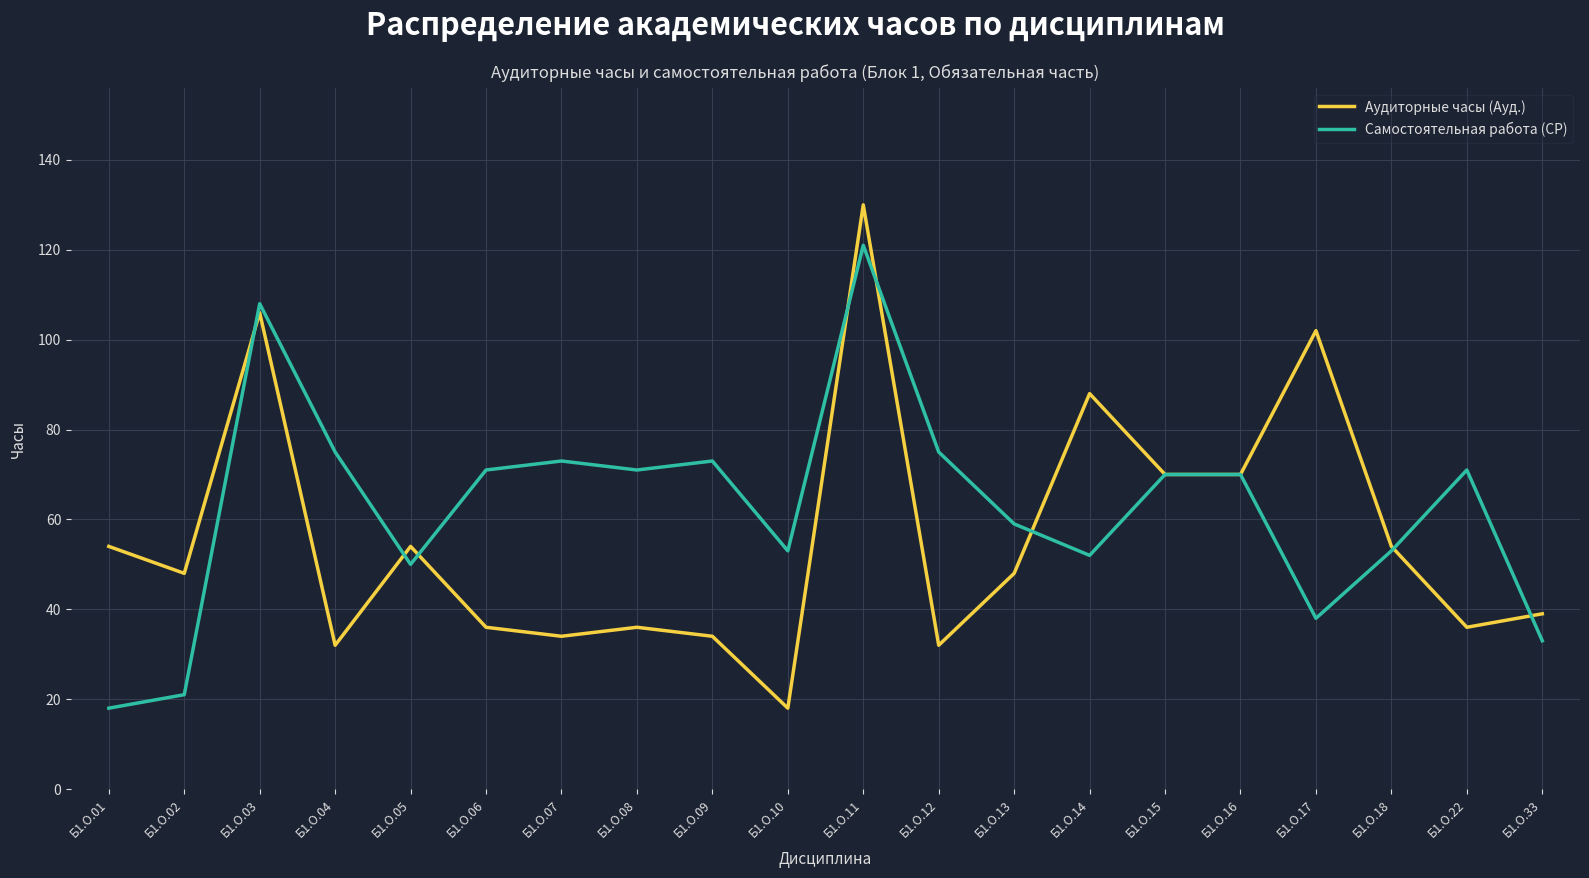

Which series ends up on top after the final intersection of Аудиторные часы (Ауд.) and Самостоятельная работа (СР)?

Аудиторные часы (Ауд.)